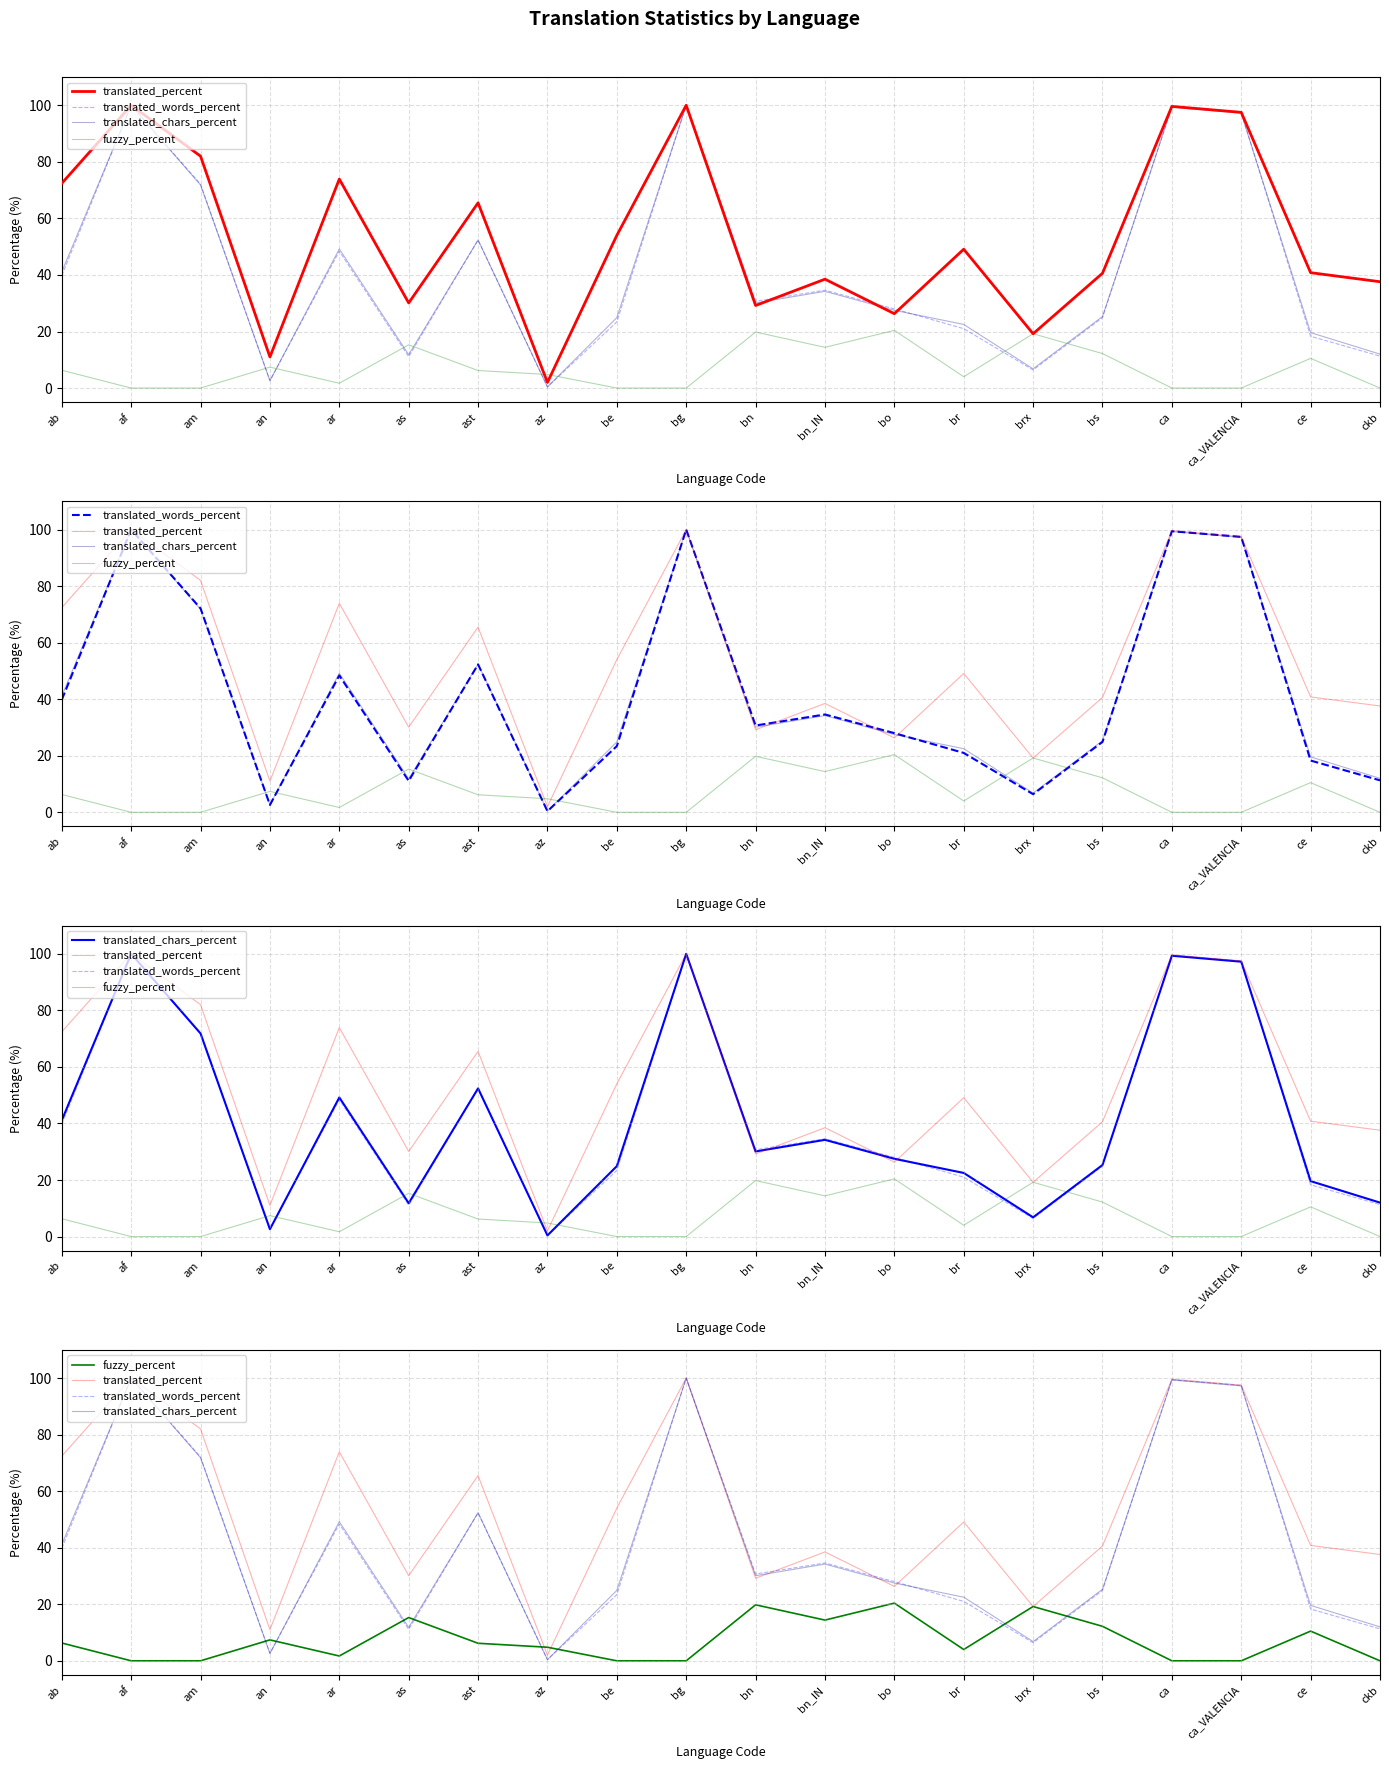

Reading left to right, extract all data points from this chart.

translated_percent: 72.4	100.0	82.0	11.0	73.9	30.1	65.5	2.0	54.0	100.0	29.2	38.5	26.3	49.1	19.2	40.6	99.6	97.5	40.8	37.6
translated_words_percent: 39.8	100.0	72.1	2.6	48.4	11.1	52.3	0.4	23.4	100.0	30.7	34.6	28.0	21.0	6.4	24.9	99.4	97.4	18.3	11.3
translated_chars_percent: 41.1	100.0	71.8	2.6	49.2	11.8	52.4	0.4	24.9	100.0	30.1	34.2	27.5	22.5	6.8	25.3	99.3	97.2	19.6	12.0
fuzzy_percent: 6.3	0.0	0.0	7.4	1.7	15.3	6.2	4.8	0.0	0.0	19.8	14.4	20.4	4.0	19.2	12.2	0.0	0.0	10.5	0.0